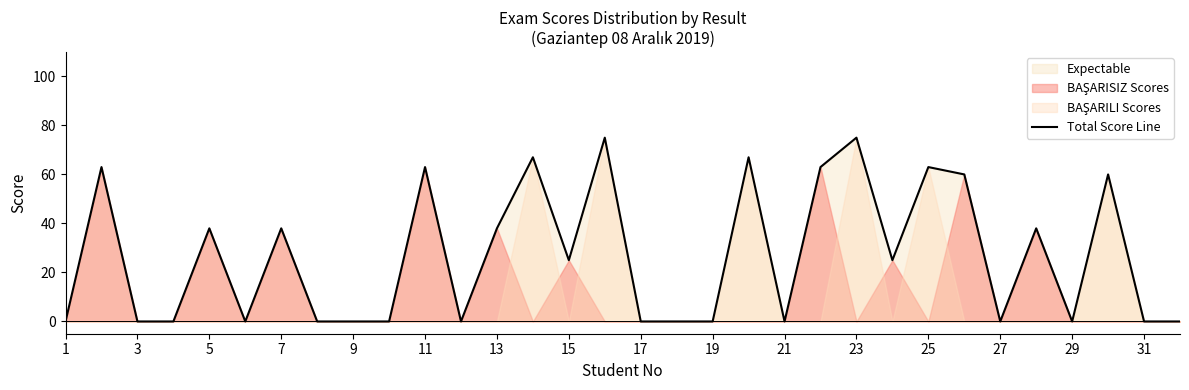

What is the maximum value for Total Score Line?

75